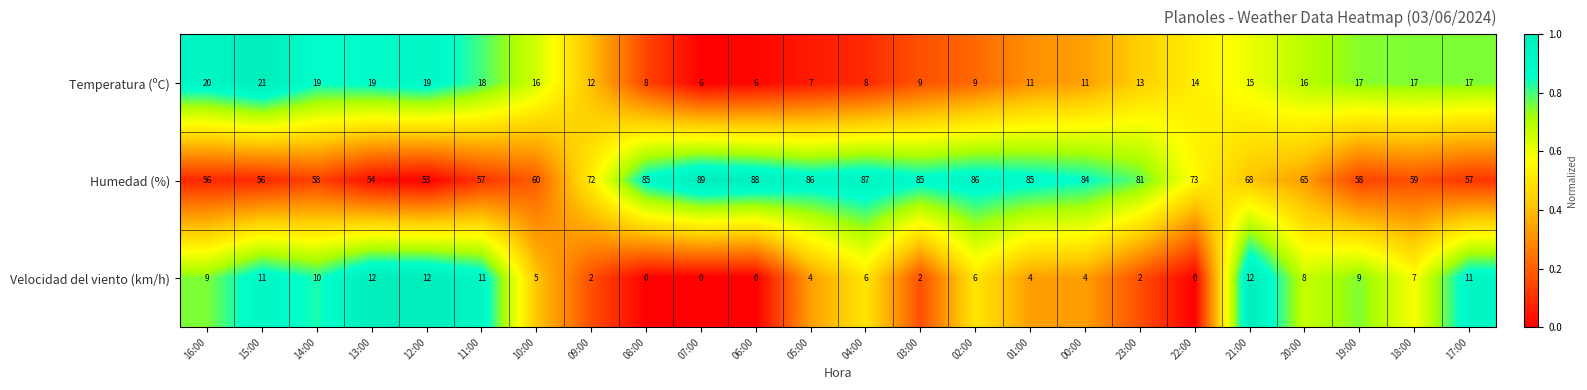

At which label does Temperatura (ºC) reach its peak?

15:00